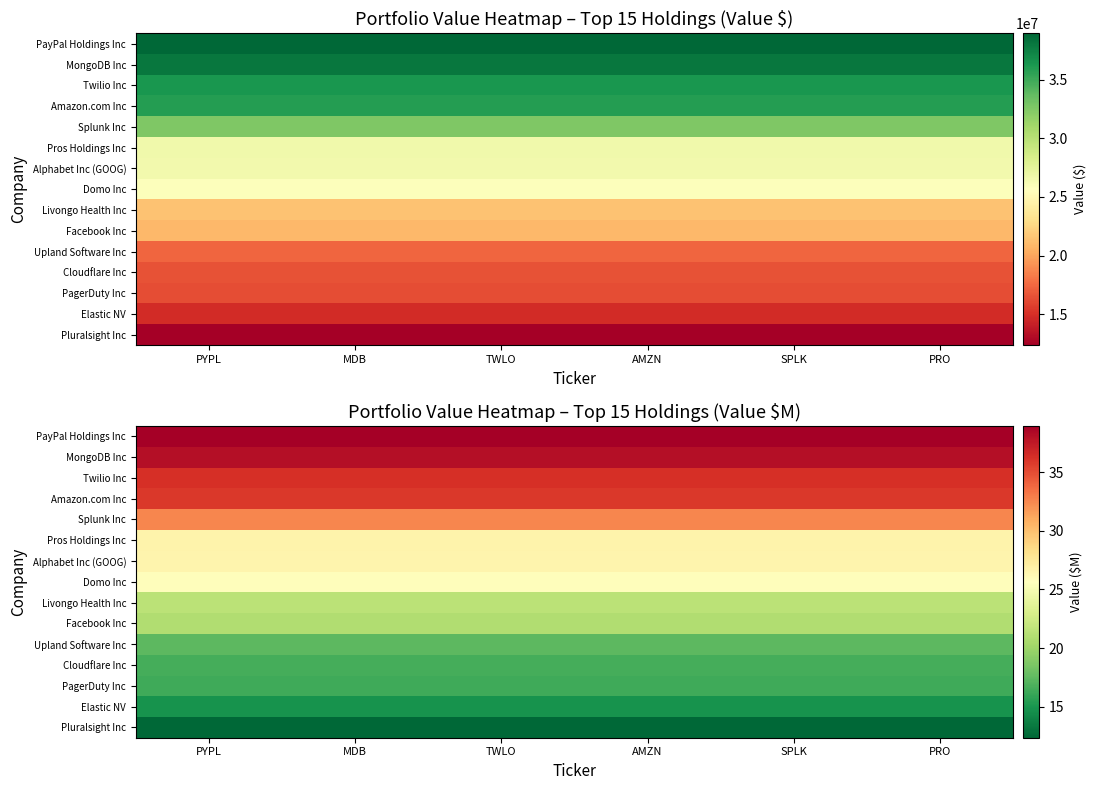

Rank the categories by Pluralsight Inc value from highest to lowest.

PYPL, MDB, TWLO, AMZN, SPLK, PRO